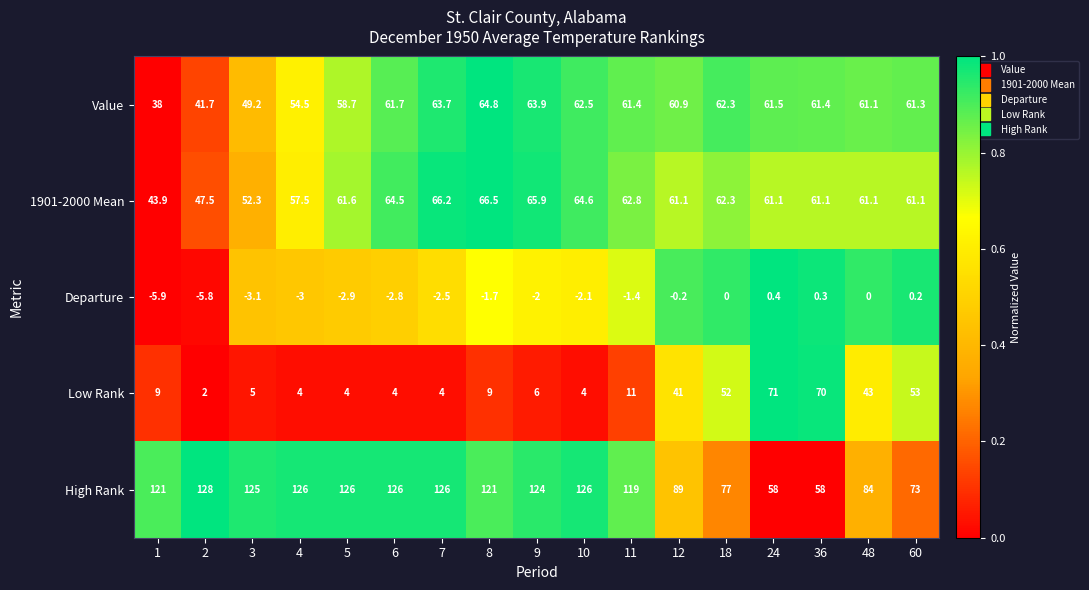

Which series changed the most between 6 and 24?

High Rank